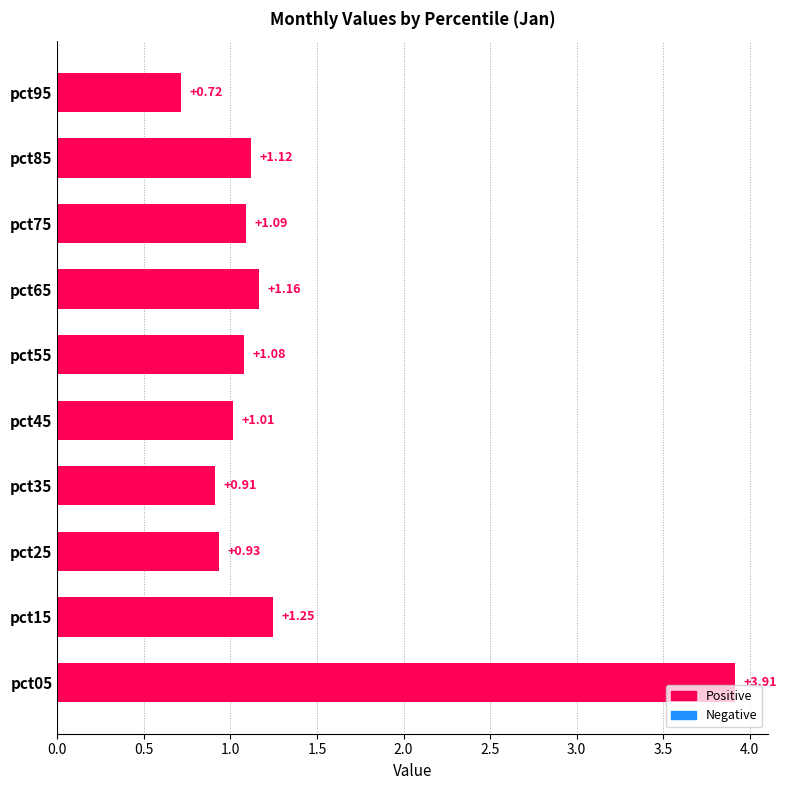

What is the sum of the values at pct75 and pct95?

1.8